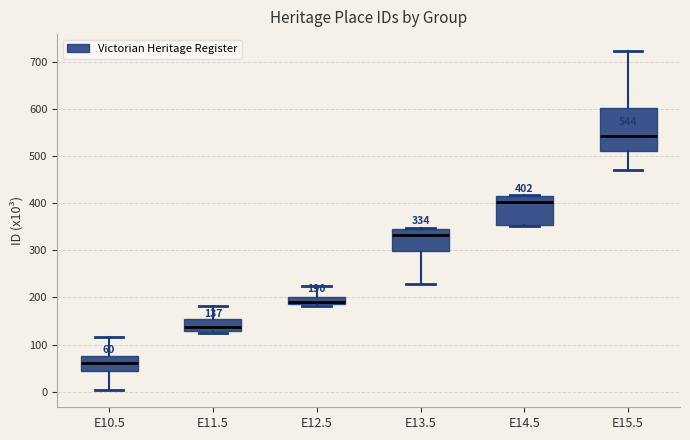

Which box has the highest median line?

E15.5